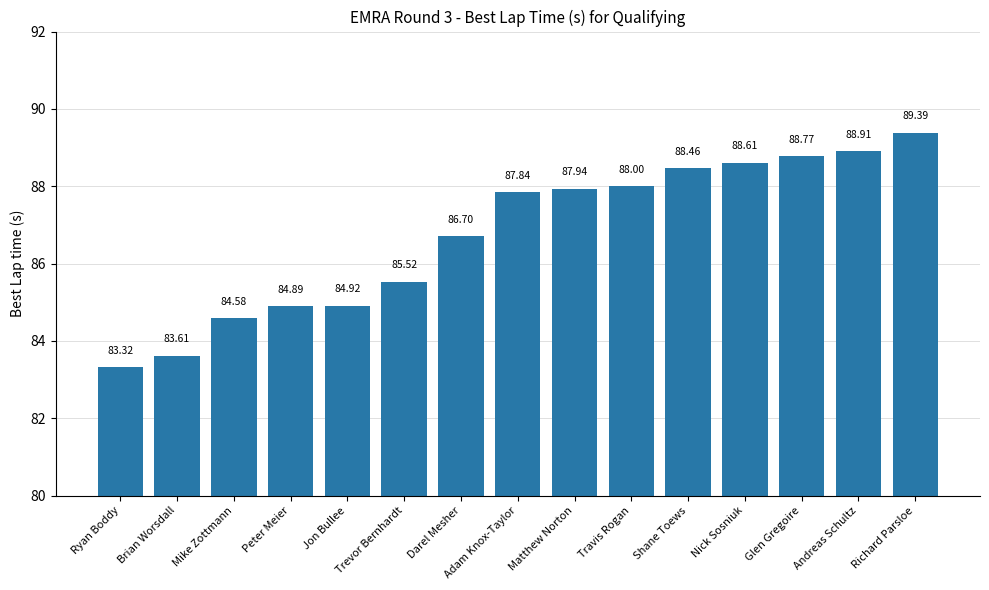

Reading right to left, what are all the values shown in this chart?

Richard Parsloe=89.4	Andreas Schultz=88.9	Glen Gregoire=88.8	Nick Sosniuk=88.6	Shane Toews=88.5	Travis Rogan=88.0	Matthew Norton=87.9	Adam Knox-Taylor=87.8	Darel Mesher=86.7	Trevor Bernhardt=85.5	Jon Bullee=84.9	Peter Meier=84.9	Mike Zottmann=84.6	Brian Worsdall=83.6	Ryan Boddy=83.3